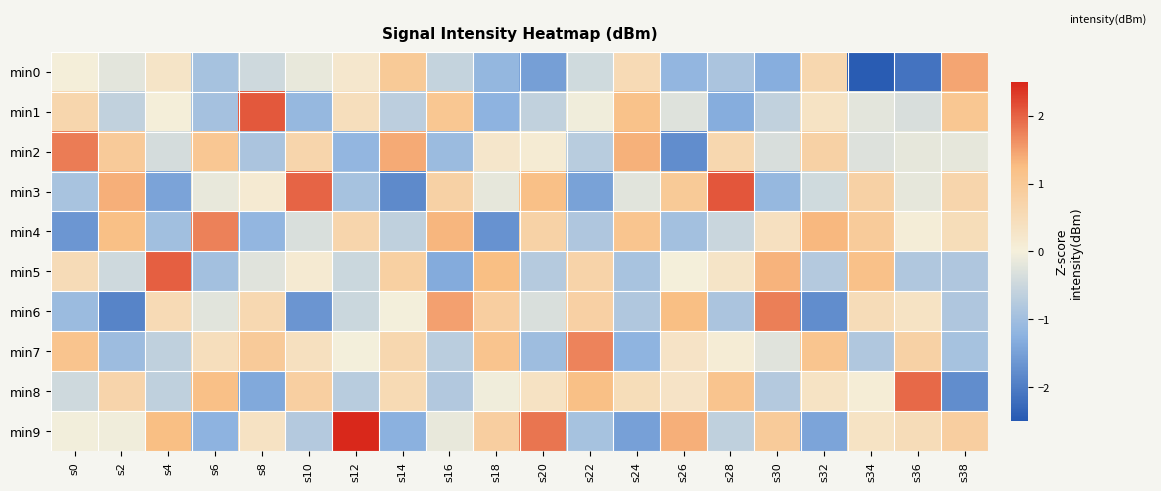

Rank the series at s30 from lowest to highest value.

min0, min3, min8, min1, min2, min7, min4, min9, min5, min6